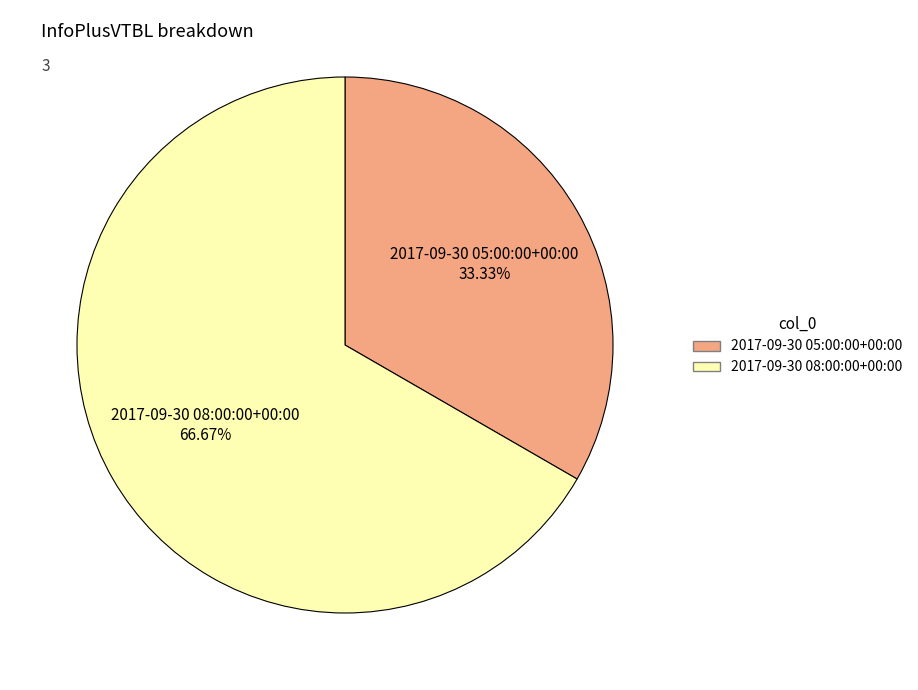

To the nearest percent, what portion does 2017-09-30 08:00:00+00:00 represent?

67%